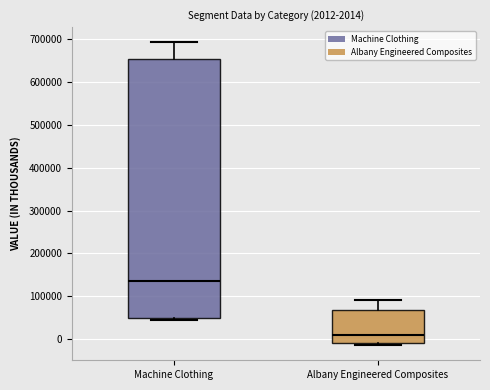

Which box's median line is the highest?

Machine Clothing